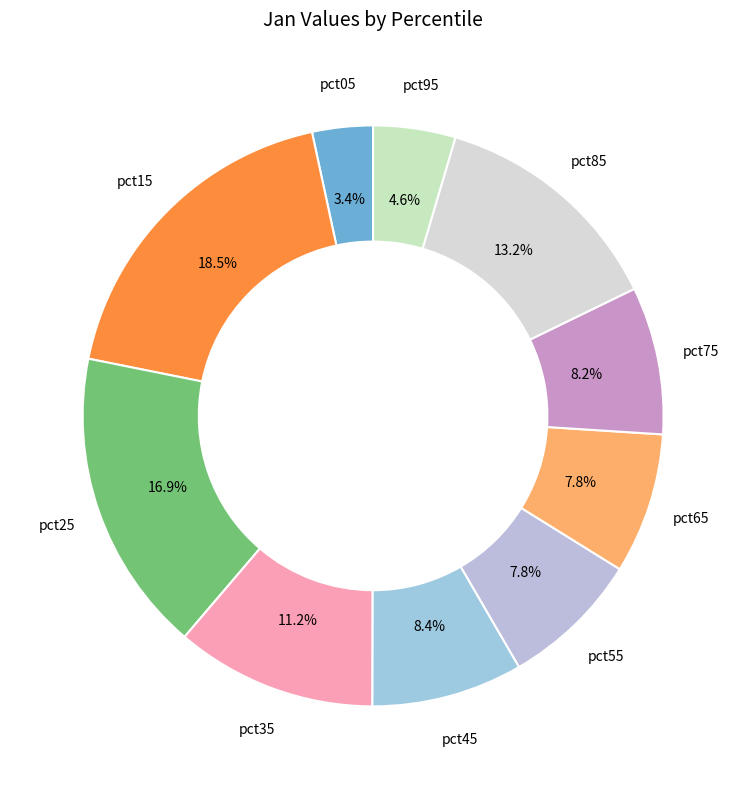

Count the number of slices in the pie.

10